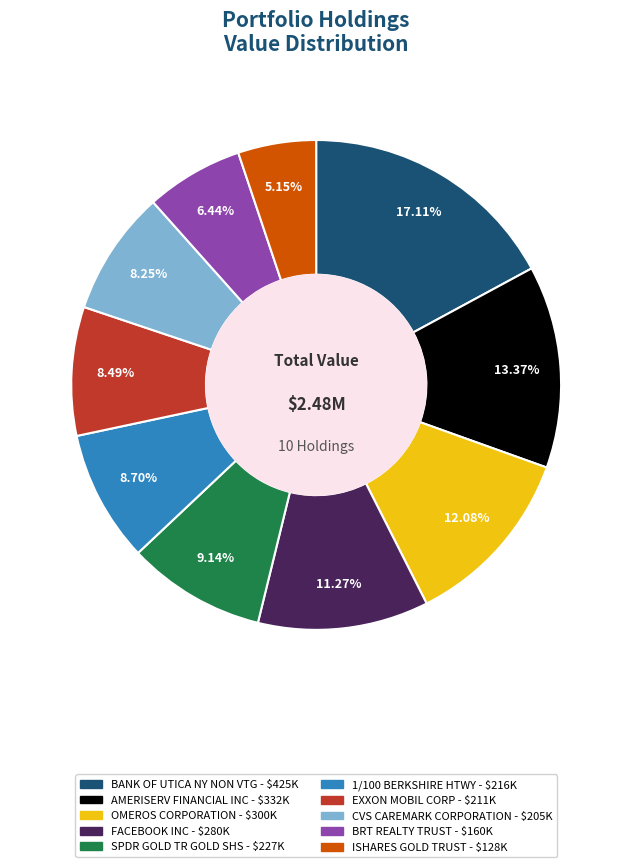

The SPDR GOLD TR GOLD SHS slice represents 9% of the pie. True or false?

True